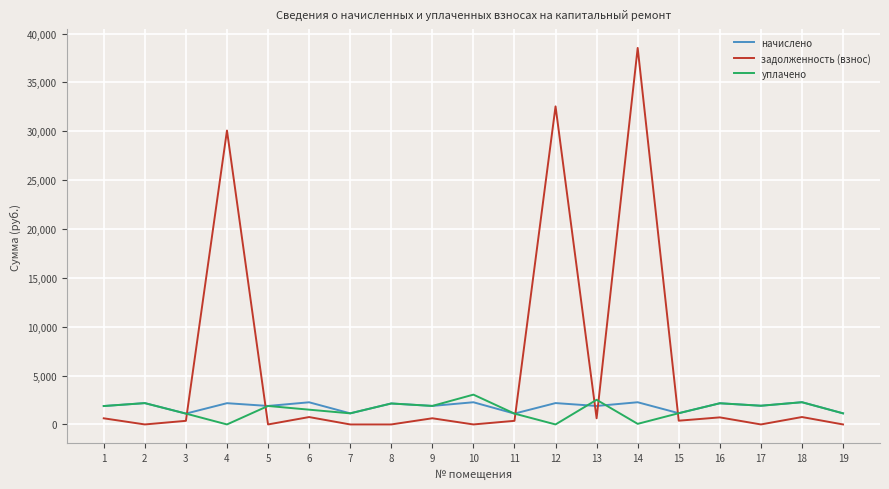

The начислено series shows 944.2 at 6. True or false?

False